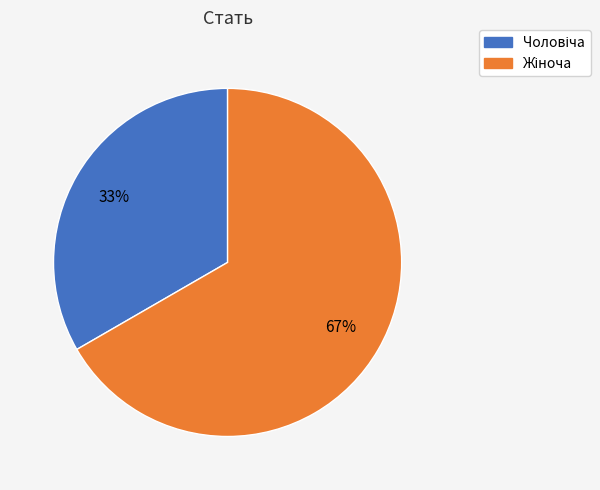

To the nearest percent, what is the average slice percentage?

50%